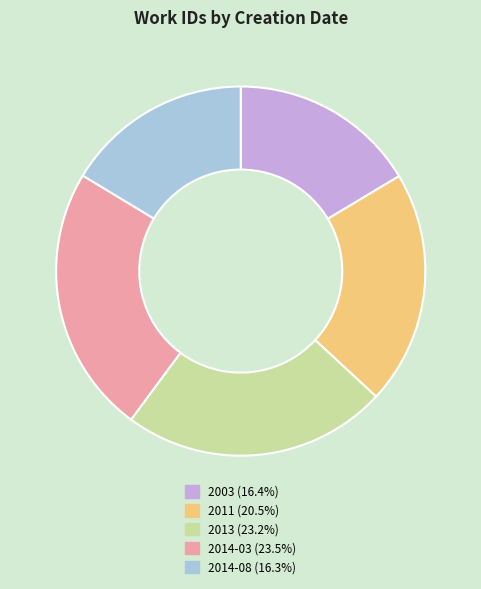

Is there a majority slice in this chart?

No